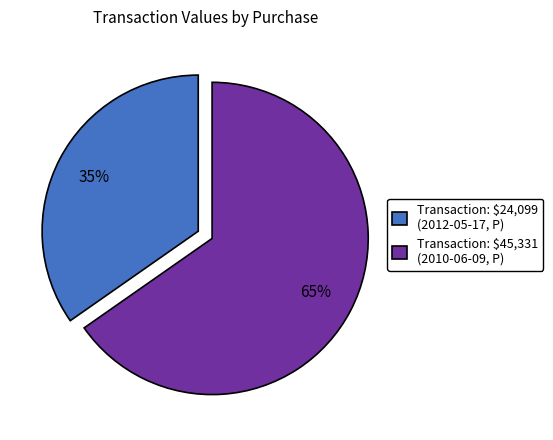

What is the largest slice in the pie chart?

Transaction: $45,331 (2010-06-09, P)